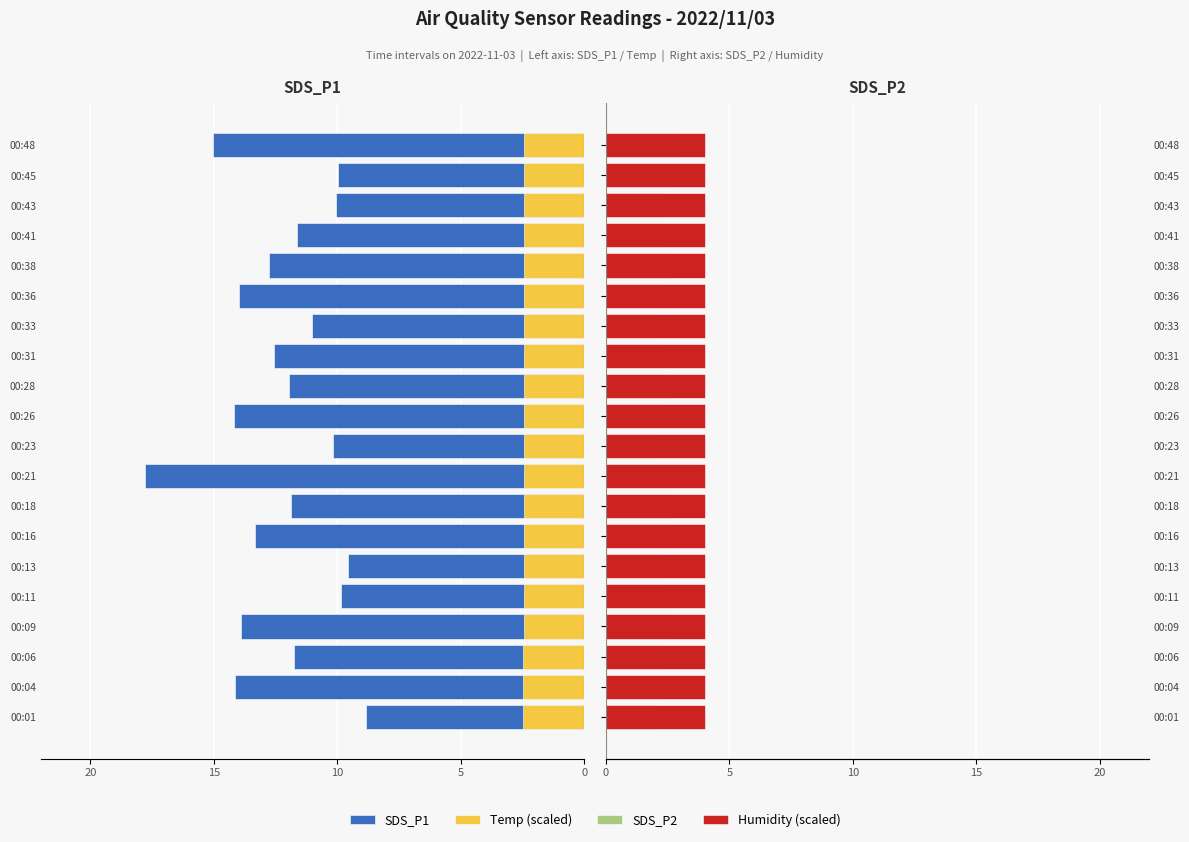

At how many categories does at least one series exceed -8?

20